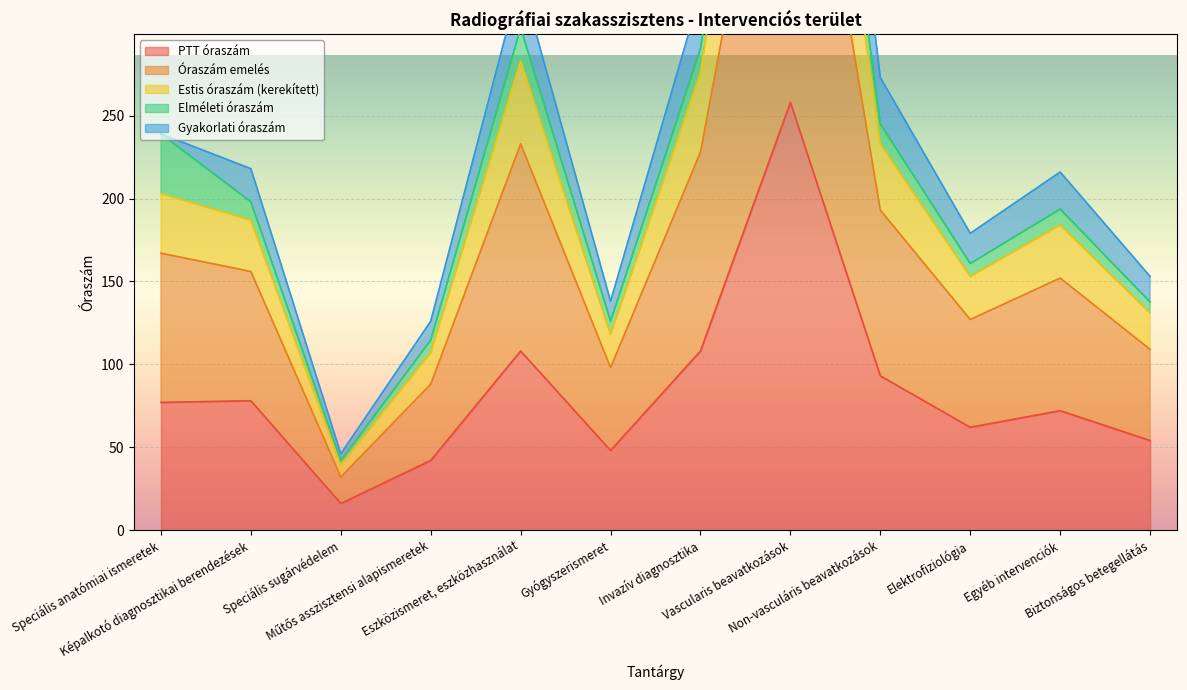

What position from the right is Képalkotó diagnosztikai berendezések?

11